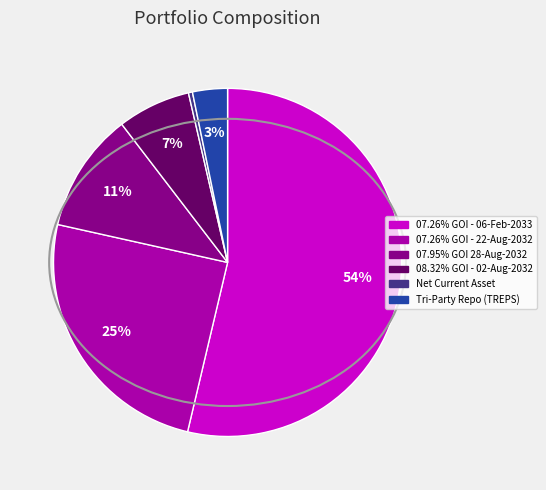

Does any single category account for the majority?

Yes